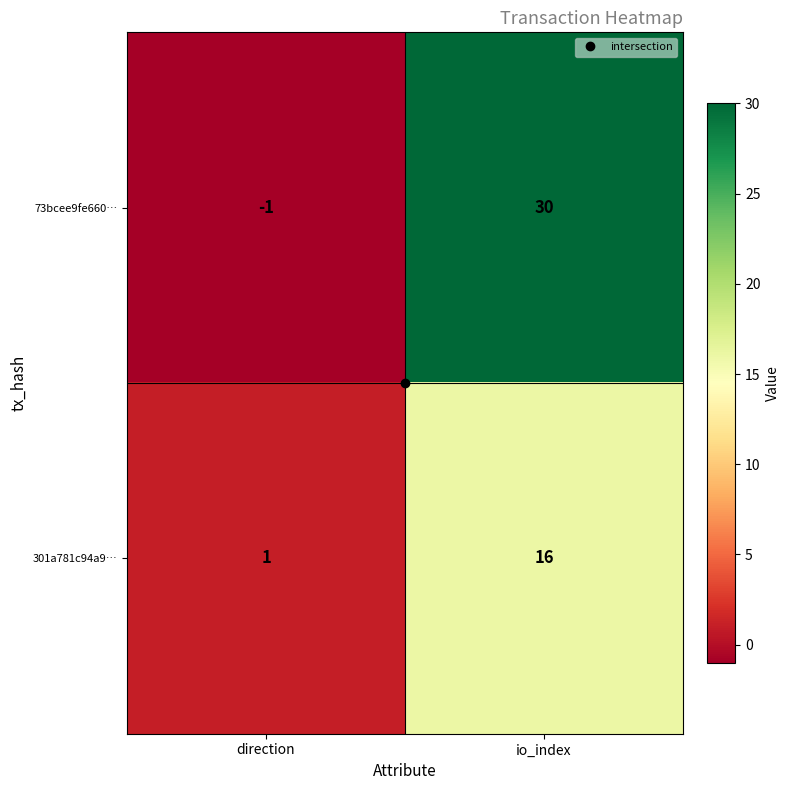

Rank the categories by 73bcee9fe660… value from lowest to highest.

direction, io_index